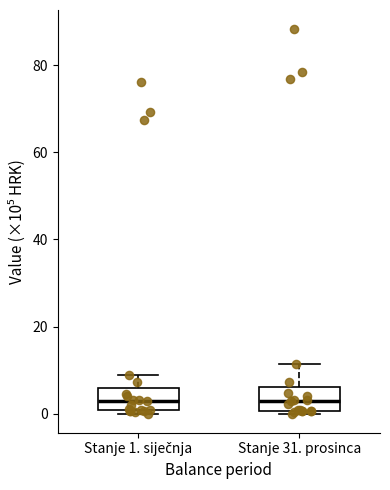

Reading left to right, read every box against the y-axis: the position of its median line, the range the box covers, and the ends of its whiskers. The values are not printed on the chart, so give them approximately, as read against the axis.

Stanje 1. siječnja: median 2, box 0 to 6, whiskers 0 (just below the box's lower edge) to 8
Stanje 31. prosinca: median 2, box 0 to 6, whiskers 0 (just below the box's lower edge) to 12